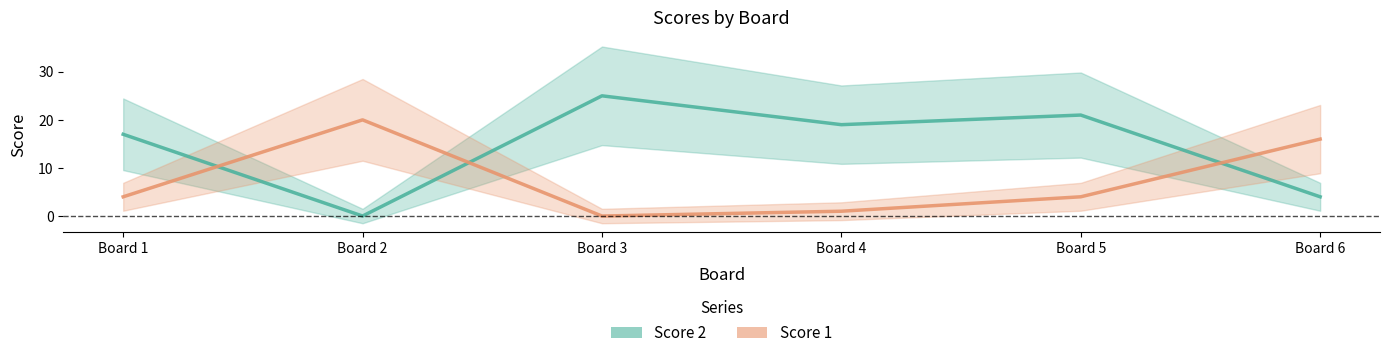

True or false: Score 1 and Score 2 intersect in this chart.

True